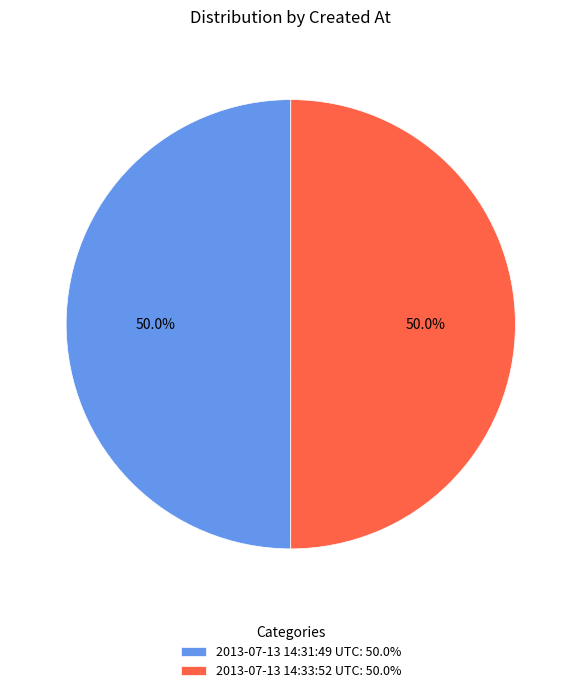

Is it true that 2013-07-13 14:33:52 UTC is 50% of the pie?

True